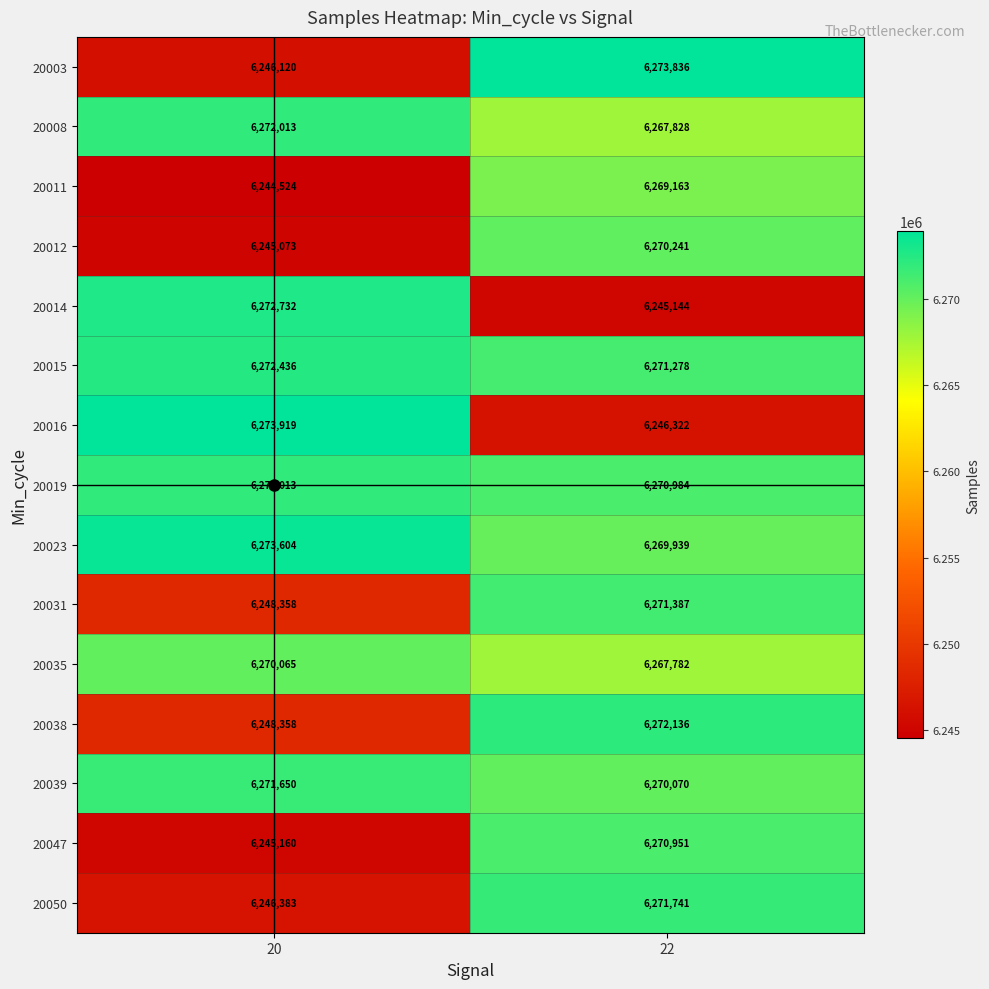

Which category has the lowest value across all series?

20